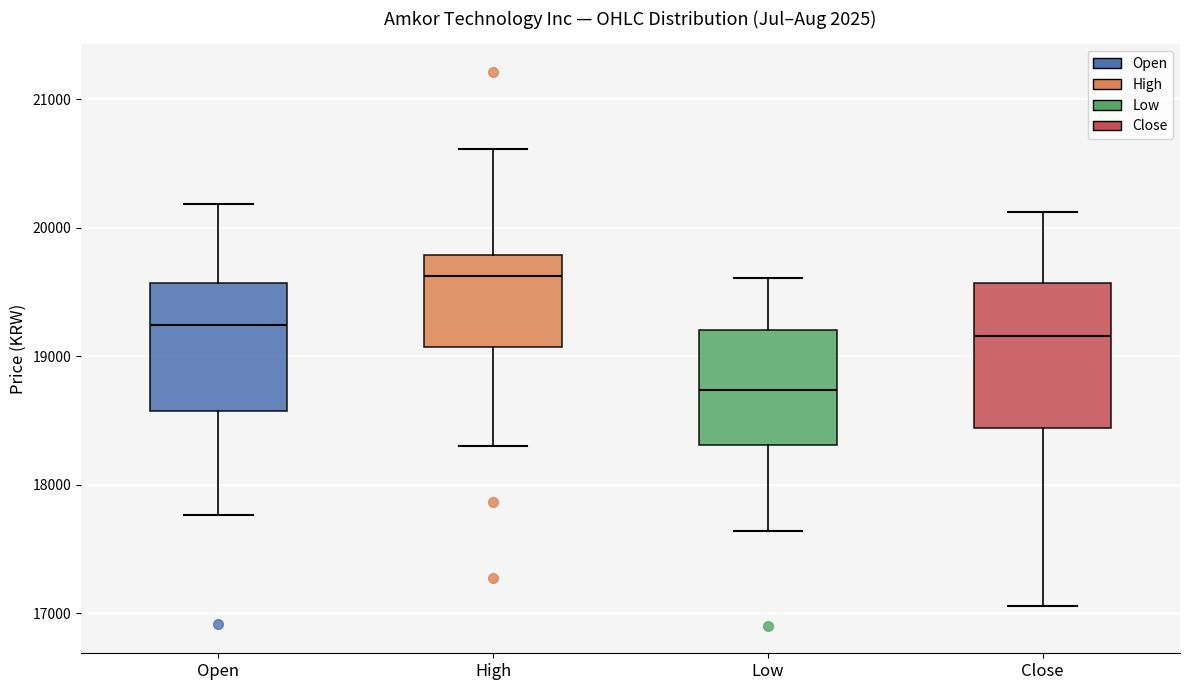

Which box's median line is the highest?

High